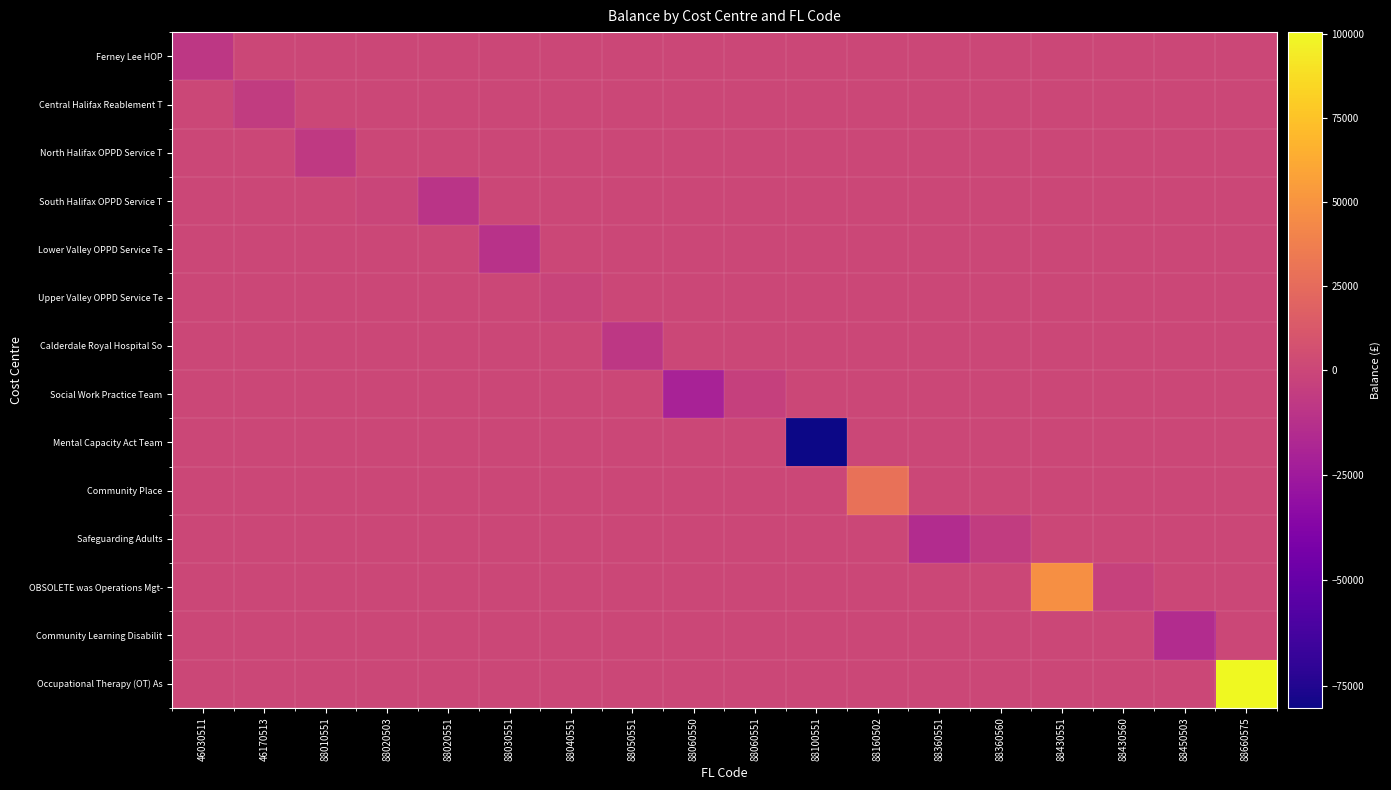

What is the total value across all series at 88660575?

100437.6